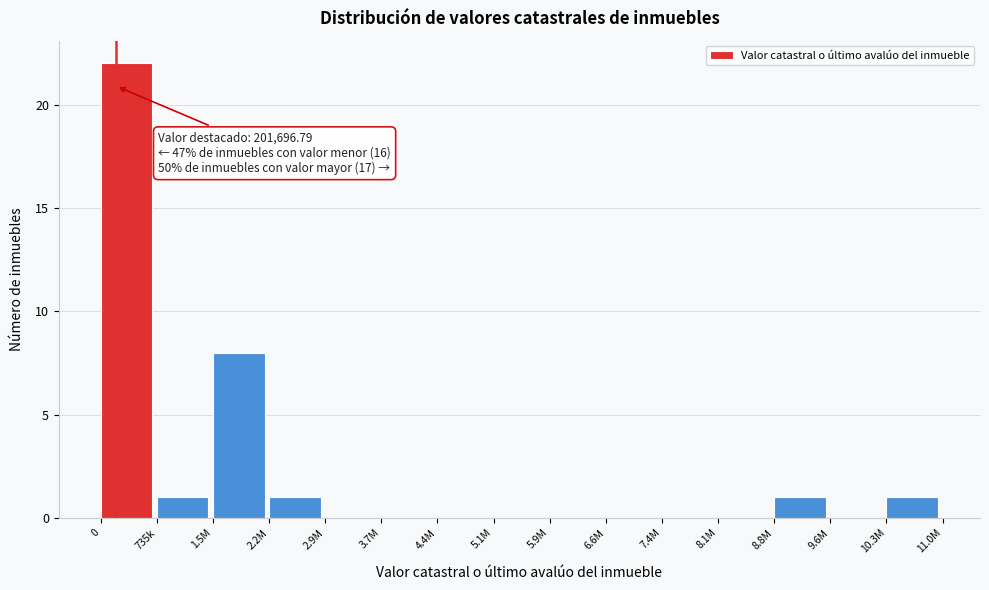

Reading left to right, what are all the values shown in this chart?

0=22	735k=1	1.5M=8	2.2M=1	2.9M=0	3.7M=0	4.4M=0	5.1M=0	5.9M=0	6.6M=0	7.4M=0	8.1M=0	8.8M=1	9.6M=0	10.3M=1